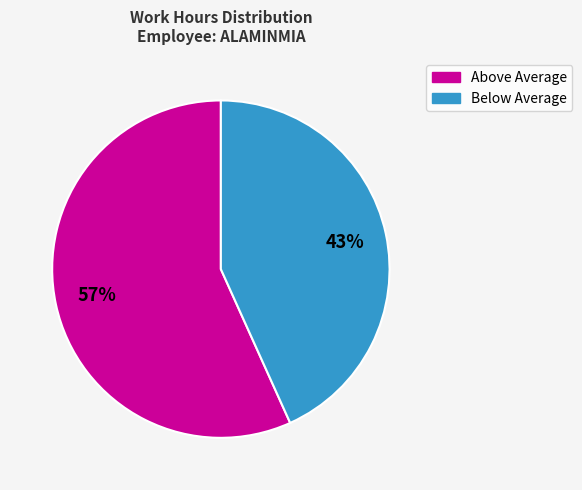

Does any single category account for the majority?

Yes